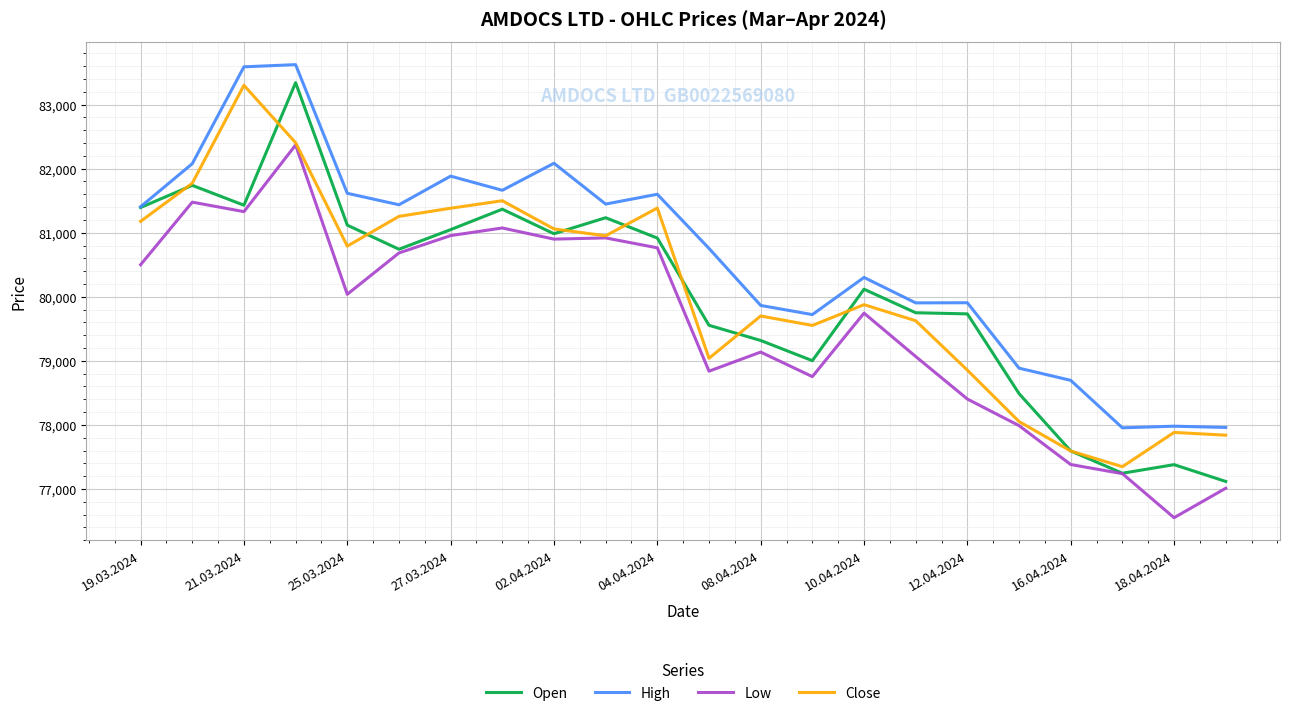

True or false: High and Low intersect in this chart.

False